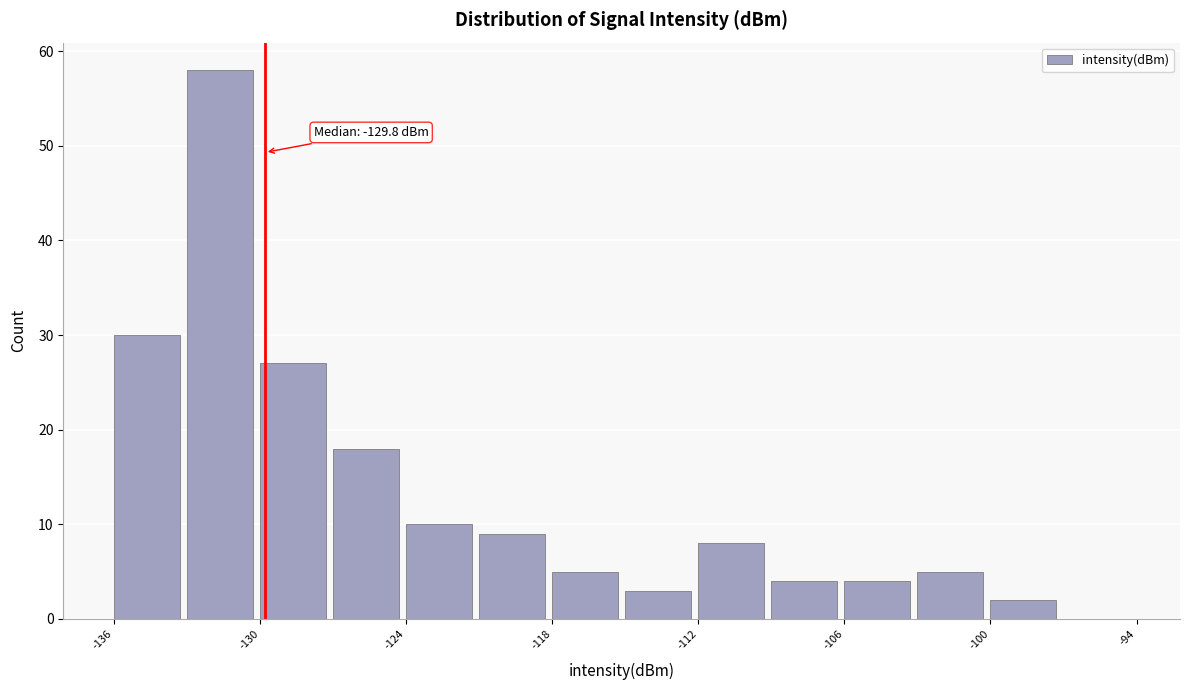

Around what value on the x-axis is the tallest bar? Give the approximate position of its centre, as read against the axis.

-132